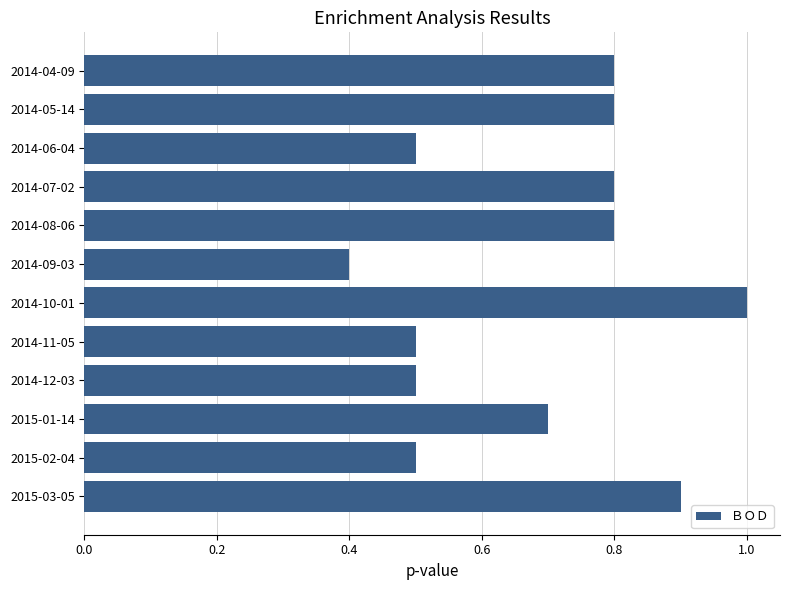

What is the smallest value displayed?

0.4